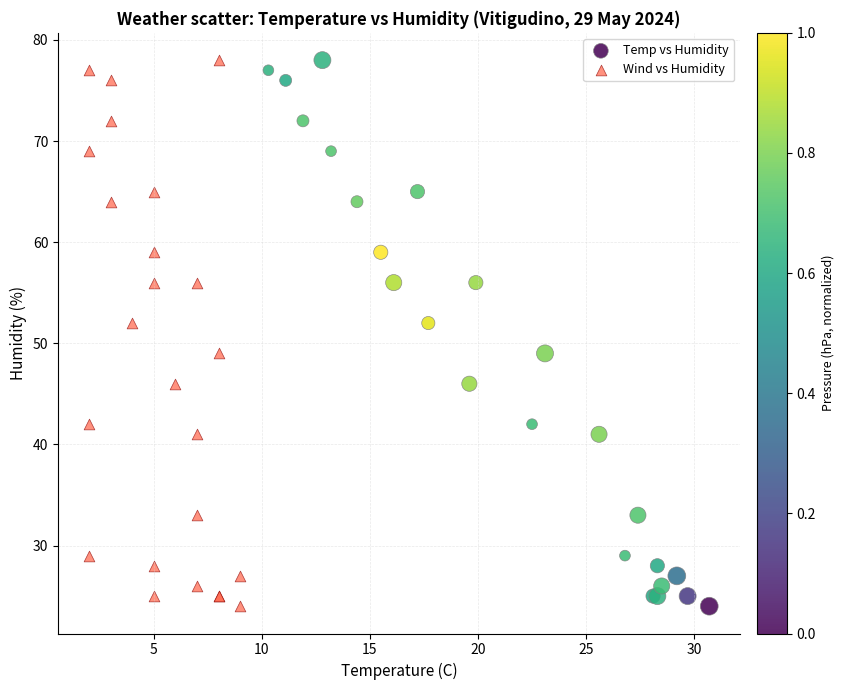

What are all the series names shown in the legend?

Temp vs Humidity, Wind vs Humidity